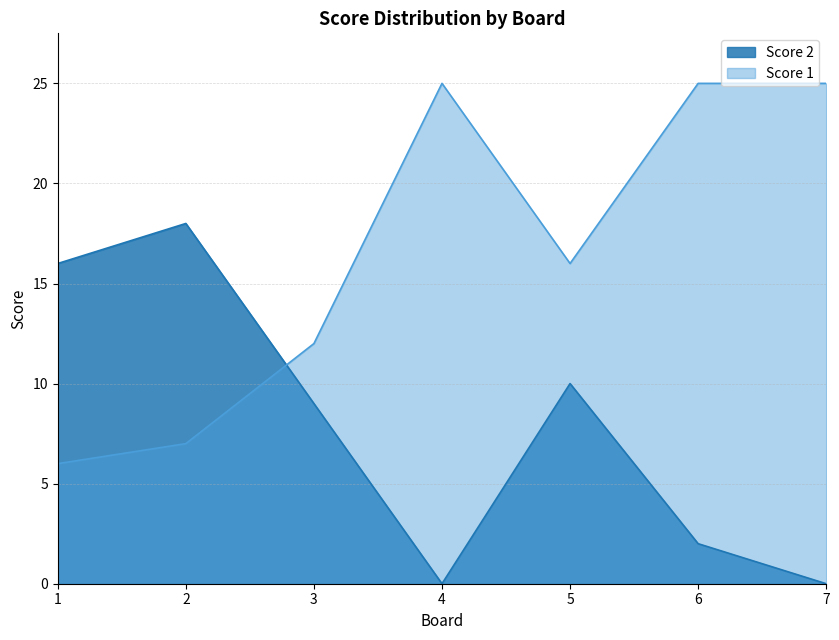

What is the sum of the Score 2 values at 4 and 3?

9